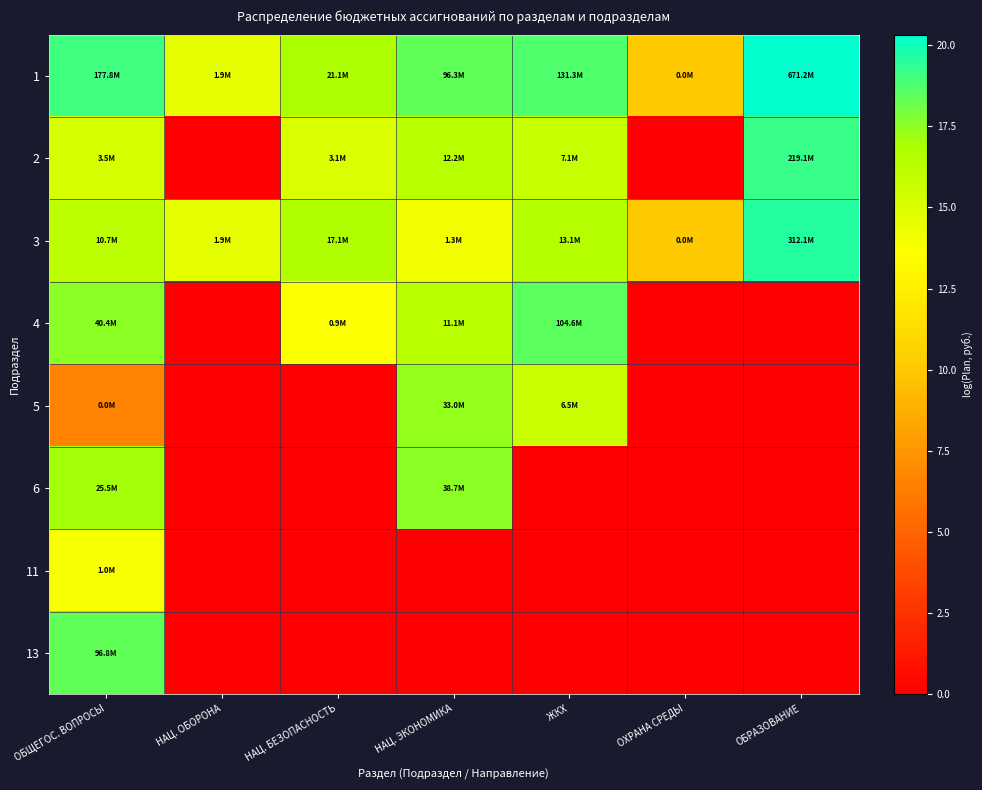

Reading left to right, extract all data points from this chart.

1: ОБЩЕГОС. ВОПРОСЫ=19.0	НАЦ. ОБОРОНА=14.5	НАЦ. БЕЗОПАСНОСТЬ=16.9	НАЦ. ЭКОНОМИКА=18.4	ЖКХ=18.7	ОХРАНА СРЕДЫ=10.0	ОБРАЗОВАНИЕ=20.3
2: ОБЩЕГОС. ВОПРОСЫ=15.1	НАЦ. ОБОРОНА=0.0	НАЦ. БЕЗОПАСНОСТЬ=15.0	НАЦ. ЭКОНОМИКА=16.3	ЖКХ=15.8	ОХРАНА СРЕДЫ=0.0	ОБРАЗОВАНИЕ=19.2
3: ОБЩЕГОС. ВОПРОСЫ=16.2	НАЦ. ОБОРОНА=14.5	НАЦ. БЕЗОПАСНОСТЬ=16.7	НАЦ. ЭКОНОМИКА=14.0	ЖКХ=16.4	ОХРАНА СРЕДЫ=10.0	ОБРАЗОВАНИЕ=19.6
4: ОБЩЕГОС. ВОПРОСЫ=17.5	НАЦ. ОБОРОНА=0.0	НАЦ. БЕЗОПАСНОСТЬ=13.7	НАЦ. ЭКОНОМИКА=16.2	ЖКХ=18.5	ОХРАНА СРЕДЫ=0.0	ОБРАЗОВАНИЕ=0.0
5: ОБЩЕГОС. ВОПРОСЫ=6.6	НАЦ. ОБОРОНА=0.0	НАЦ. БЕЗОПАСНОСТЬ=0.0	НАЦ. ЭКОНОМИКА=17.3	ЖКХ=15.7	ОХРАНА СРЕДЫ=0.0	ОБРАЗОВАНИЕ=0.0
6: ОБЩЕГОС. ВОПРОСЫ=17.1	НАЦ. ОБОРОНА=0.0	НАЦ. БЕЗОПАСНОСТЬ=0.0	НАЦ. ЭКОНОМИКА=17.5	ЖКХ=0.0	ОХРАНА СРЕДЫ=0.0	ОБРАЗОВАНИЕ=0.0
11: ОБЩЕГОС. ВОПРОСЫ=13.8	НАЦ. ОБОРОНА=0.0	НАЦ. БЕЗОПАСНОСТЬ=0.0	НАЦ. ЭКОНОМИКА=0.0	ЖКХ=0.0	ОХРАНА СРЕДЫ=0.0	ОБРАЗОВАНИЕ=0.0
13: ОБЩЕГОС. ВОПРОСЫ=18.4	НАЦ. ОБОРОНА=0.0	НАЦ. БЕЗОПАСНОСТЬ=0.0	НАЦ. ЭКОНОМИКА=0.0	ЖКХ=0.0	ОХРАНА СРЕДЫ=0.0	ОБРАЗОВАНИЕ=0.0